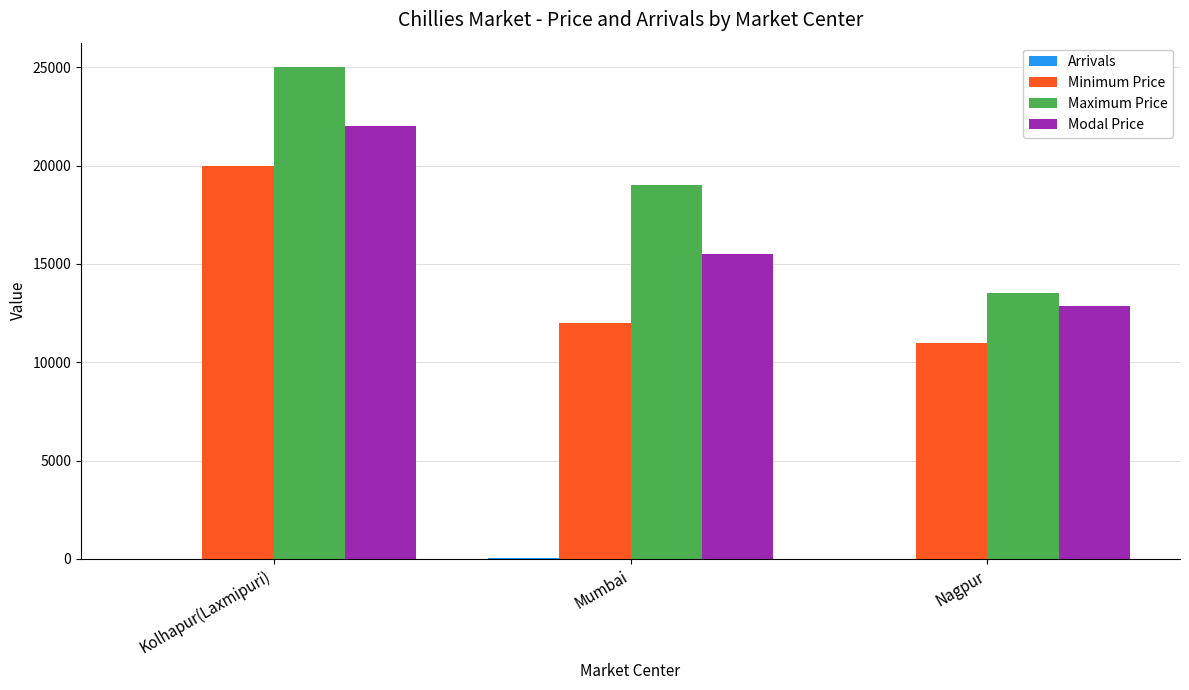

Which series changed the most between Kolhapur(Laxmipuri) and Mumbai?

Minimum Price